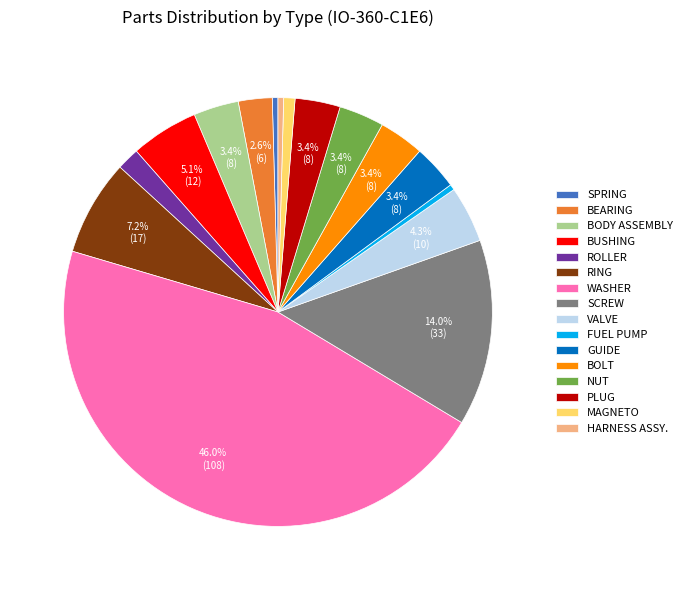

What is the ratio of the value at BEARING to the value at VALVE?

0.6